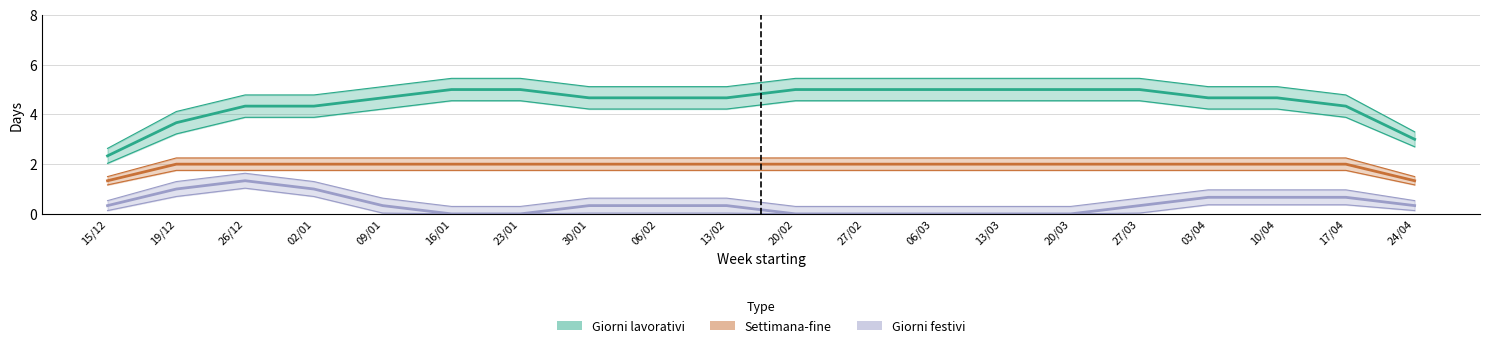

True or false: Giorni festivi and Settimana-fine intersect in this chart.

False